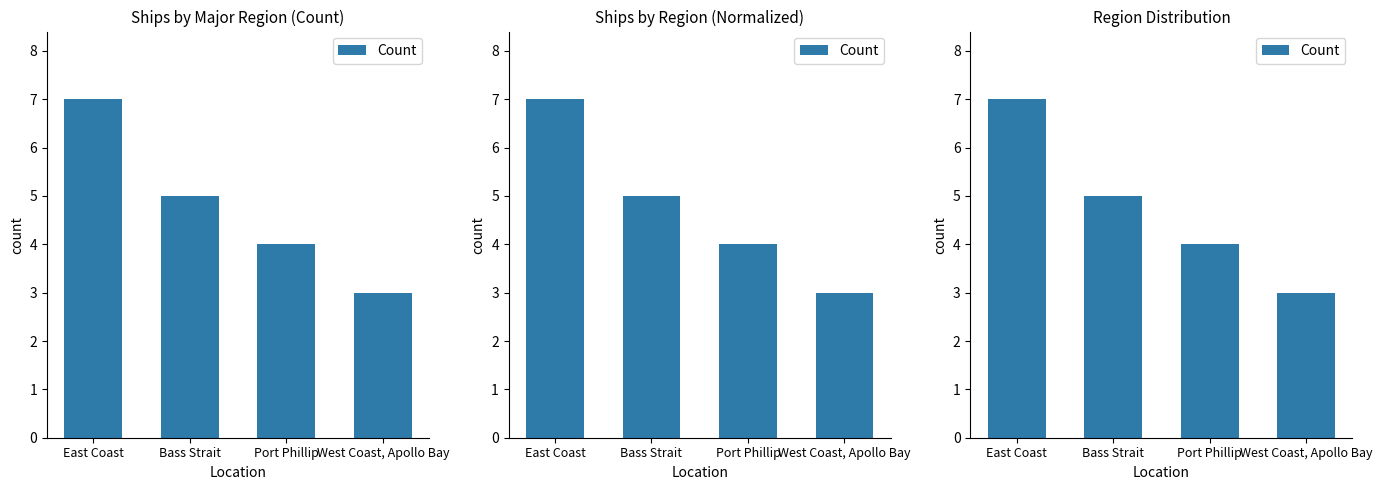

Between East Coast and Bass Strait, which is larger?

East Coast